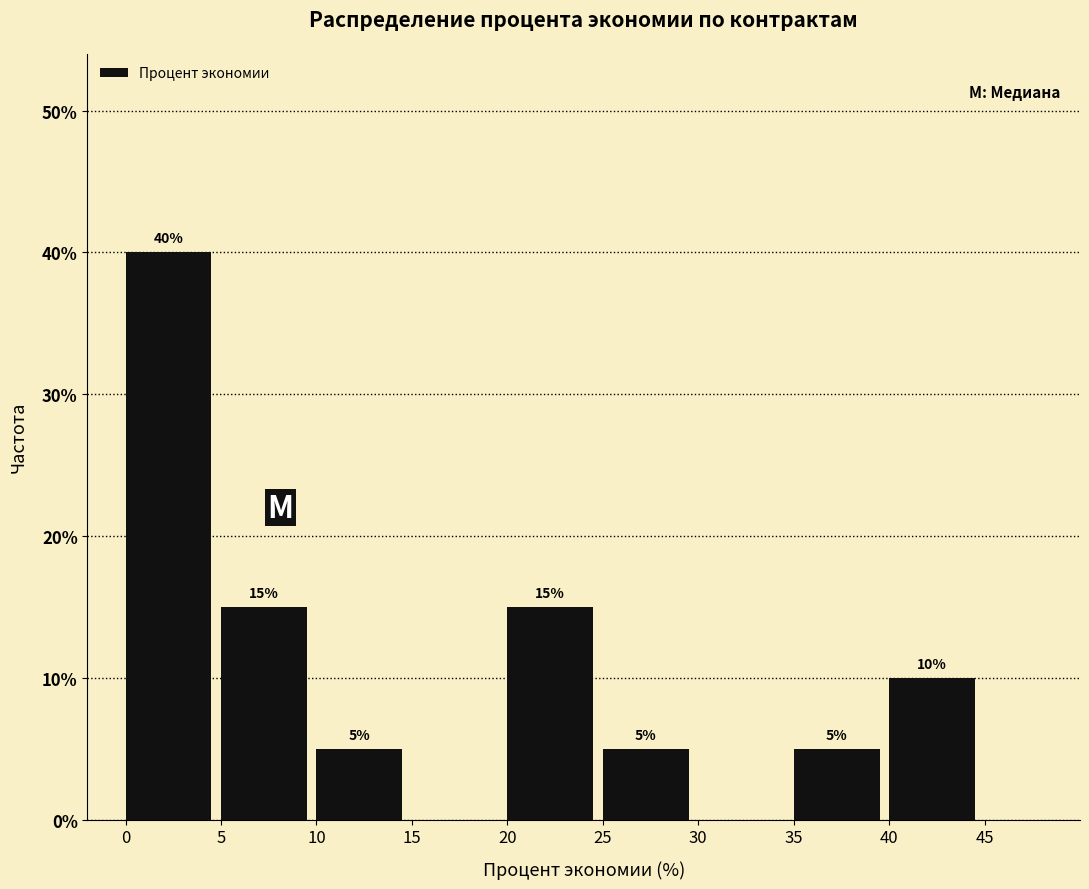

Which range on the x-axis has the tallest bar?

0 to 5